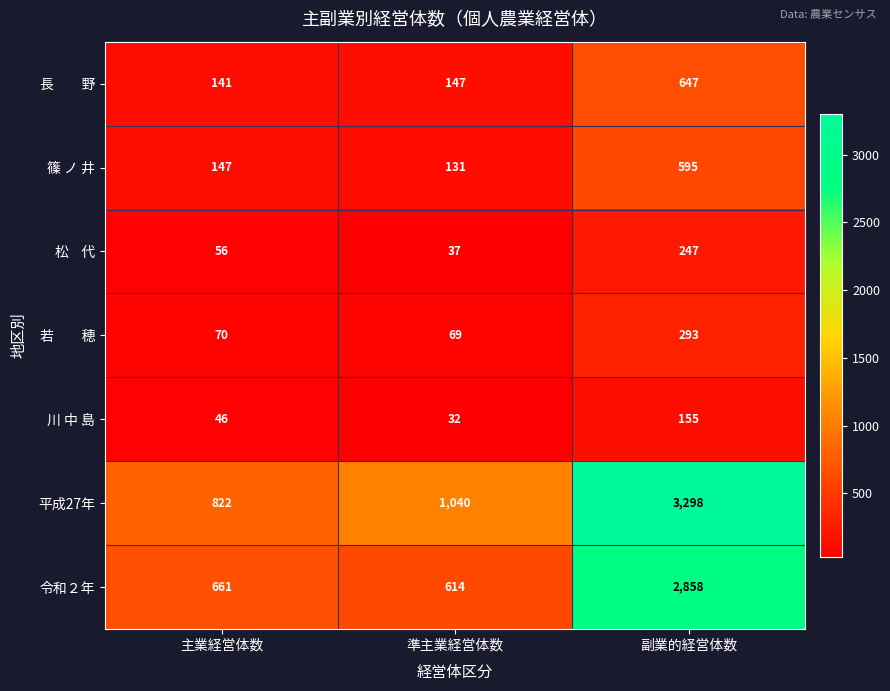

Which series has the largest total across all categories?

平成27年